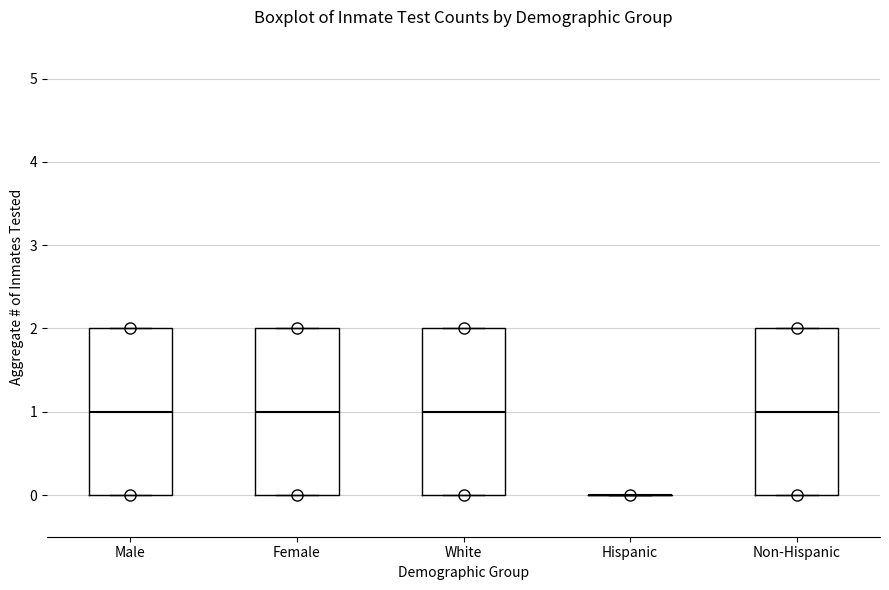

Reading left to right, transcribe this box plot: for each box, give where its median line is, the range the box spans, and where its two whiskers end, as read against the y-axis. The values are not printed on the chart, so give them approximately, as read against the axis.

Male: median 1, box 0 to 2, whiskers 0 to 2
Female: median 1, box 0 to 2, whiskers 0 to 2
White: median 1, box 0 to 2, whiskers 0 to 2
Hispanic: box collapsed to a line at 0, whiskers 0 to 0
Non-Hispanic: median 1, box 0 to 2, whiskers 0 to 2